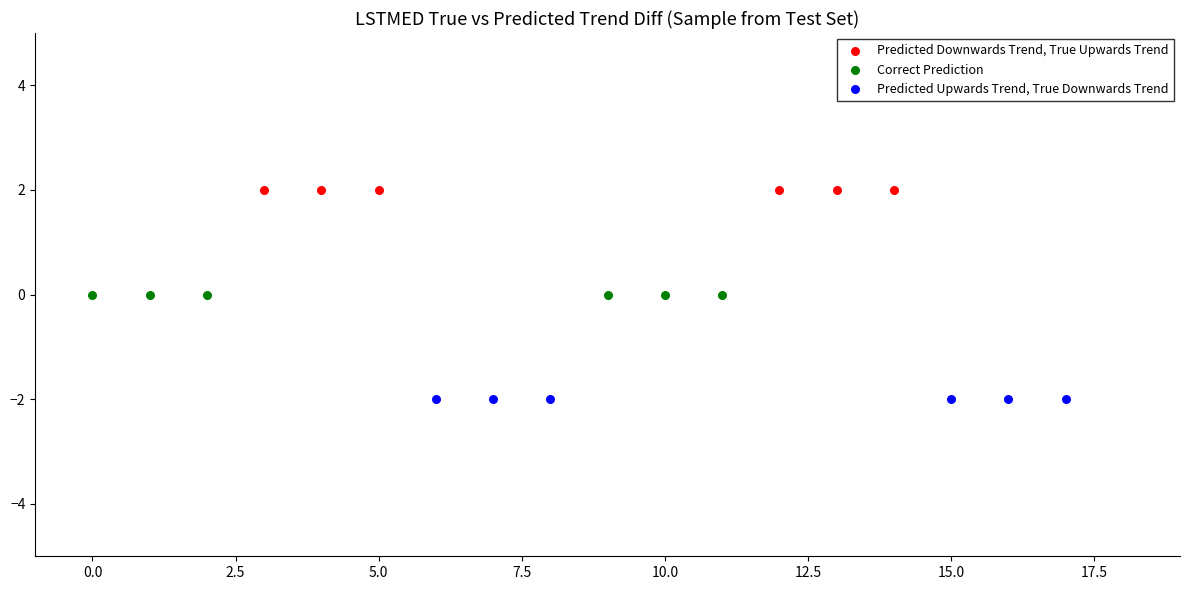

Which series contains the lowest Y value?

Predicted Upwards Trend, True Downwards Trend